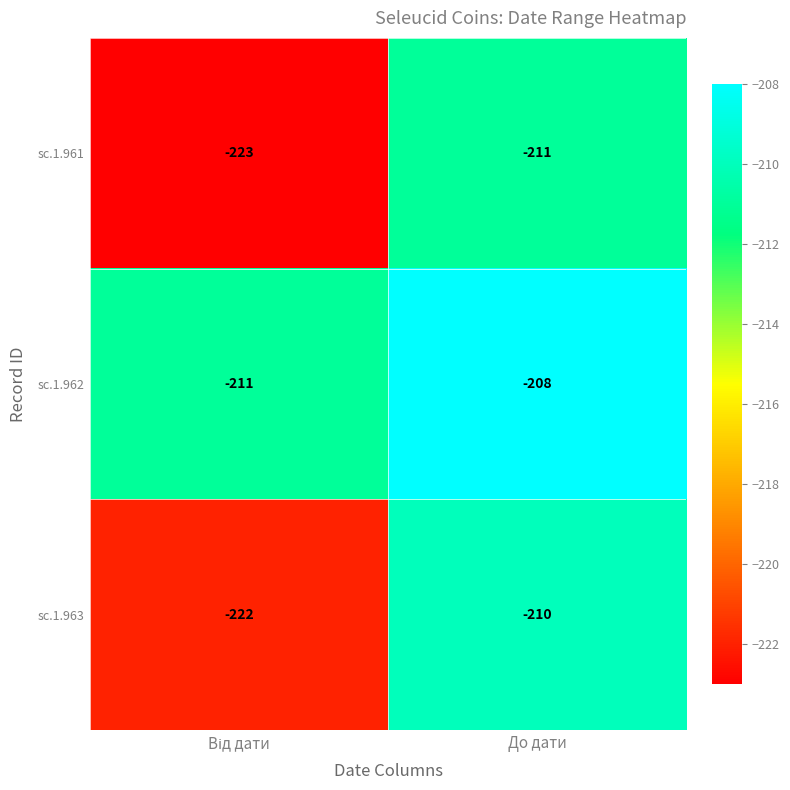

Rank the series by their maximum value, from highest to lowest.

sc.1.962, sc.1.963, sc.1.961